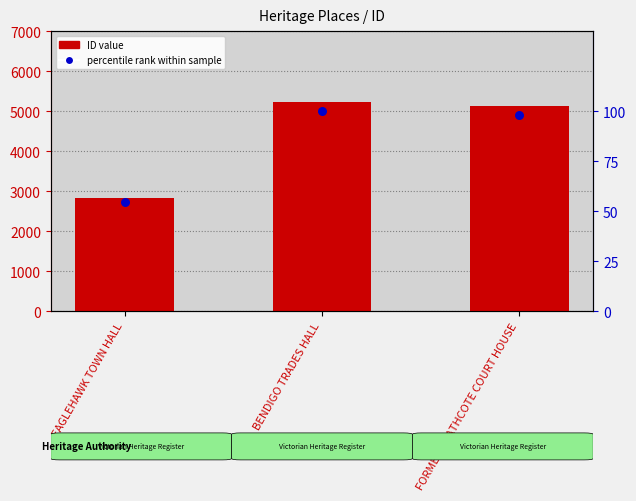

What is the change in value from EAGLEHAWK TOWN HALL to BENDIGO TRADES HALL?

+2380